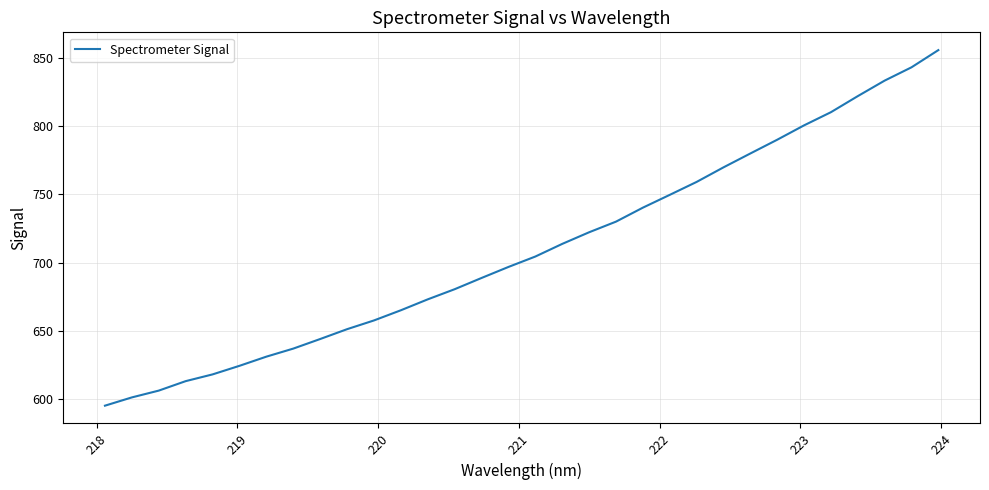

Reading left to right, extract all data points from this chart.

595.0	601.1	606.1	613.0	618.0	624.3	631.0	636.9	643.9	651.2	657.6	665.0	673.1	680.5	688.7	696.8	704.5	713.7	722.3	730.1	740.3	749.7	759.2	769.9	780.1	790.2	800.7	810.4	822.2	833.6	843.3	856.0